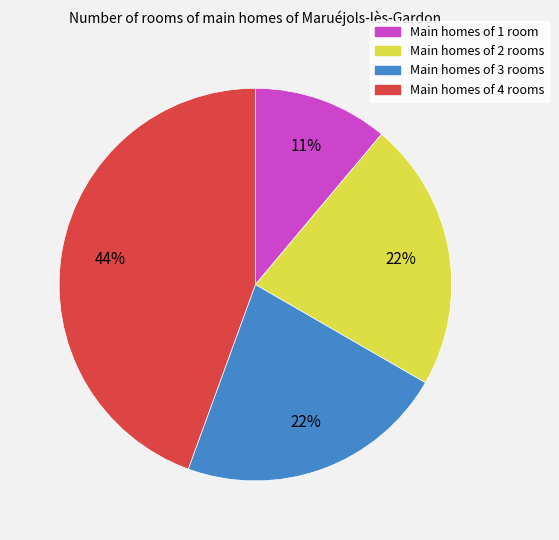

To the nearest percent, what is the difference between the largest and smallest slice percentages?

33%